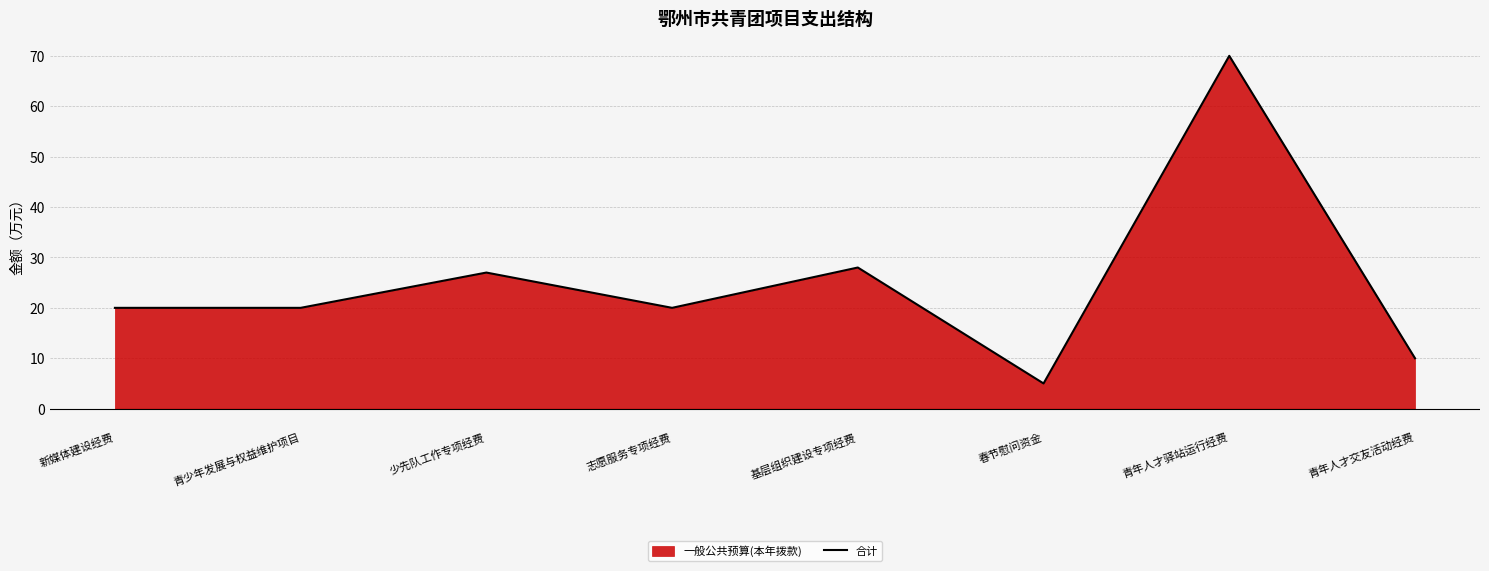

Reading right to left, extract all data points from this chart.

青年人才交友活动经费=10	青年人才驿站运行经费=70	春节慰问资金=5	基层组织建设专项经费=28	志愿服务专项经费=20	少先队工作专项经费=27	青少年发展与权益维护项目=20	新媒体建设经费=20